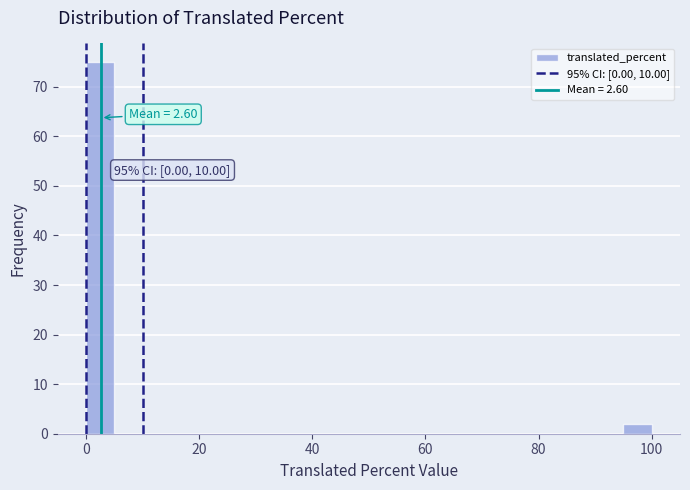

Read against the x-axis, roughly where is the centre of the tallest bar?

2